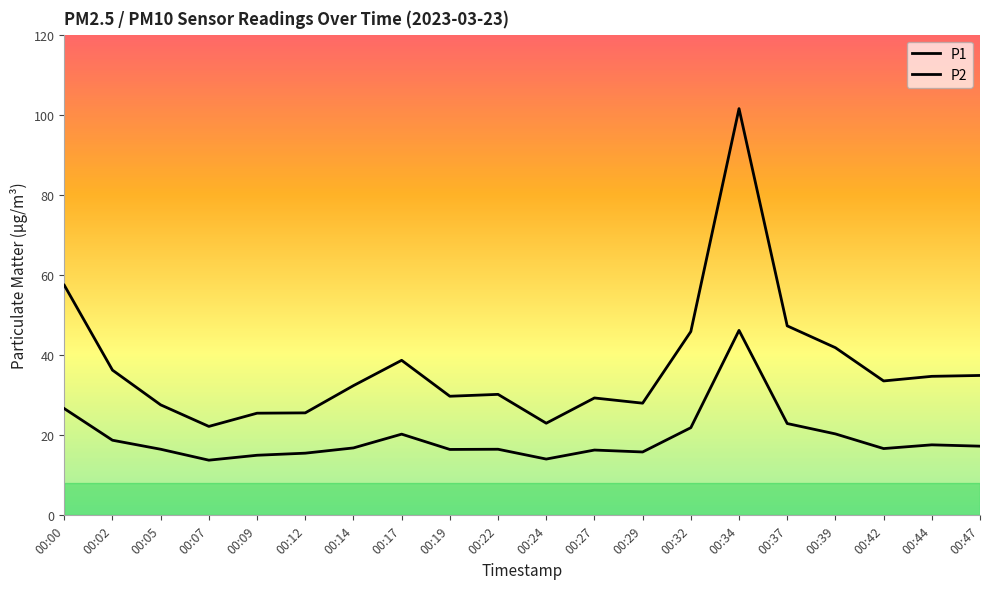

Does the chart have visible grid lines?

No